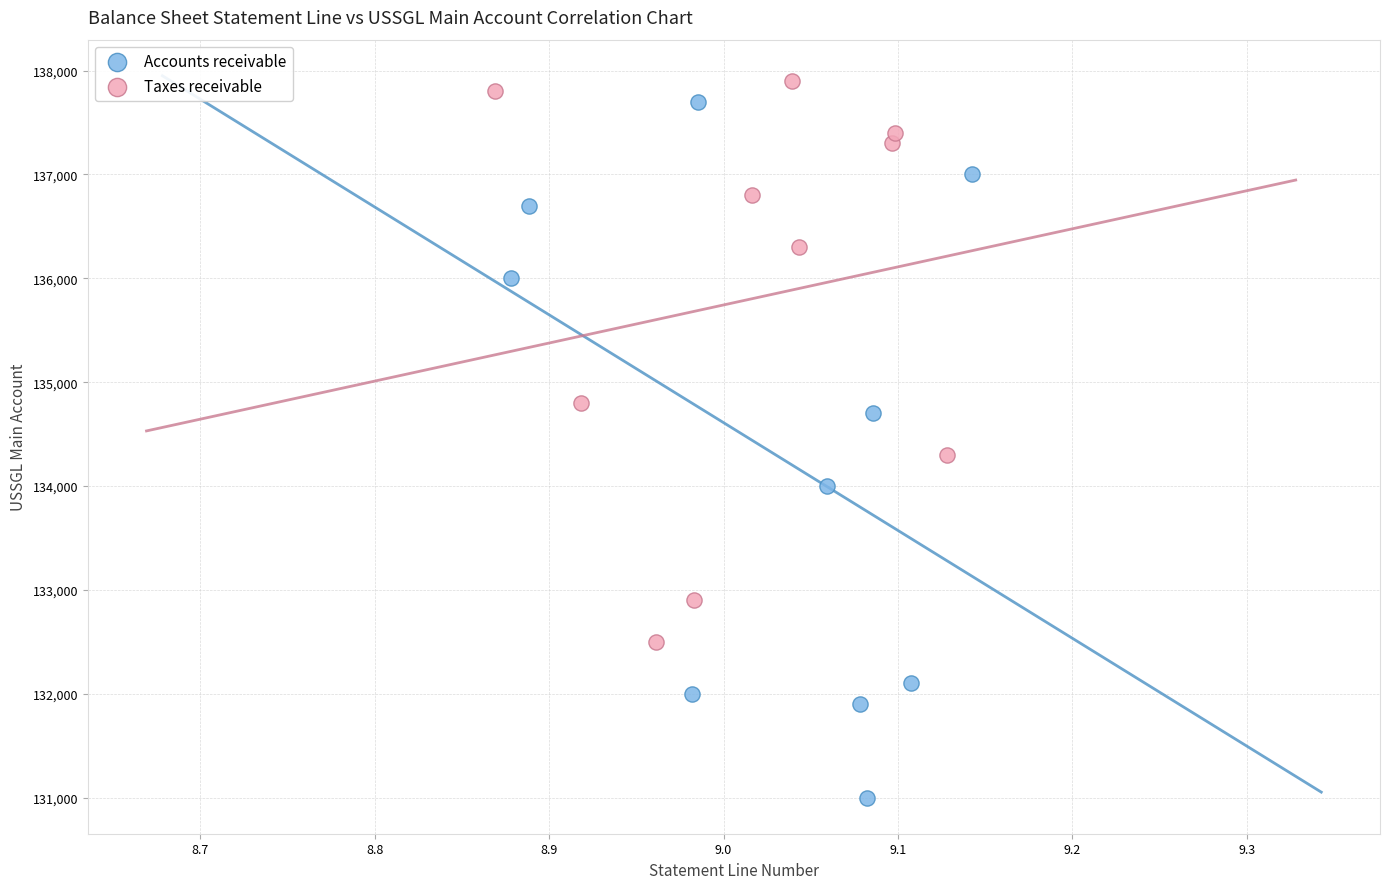

Which series reaches the maximum Y coordinate?

Taxes receivable